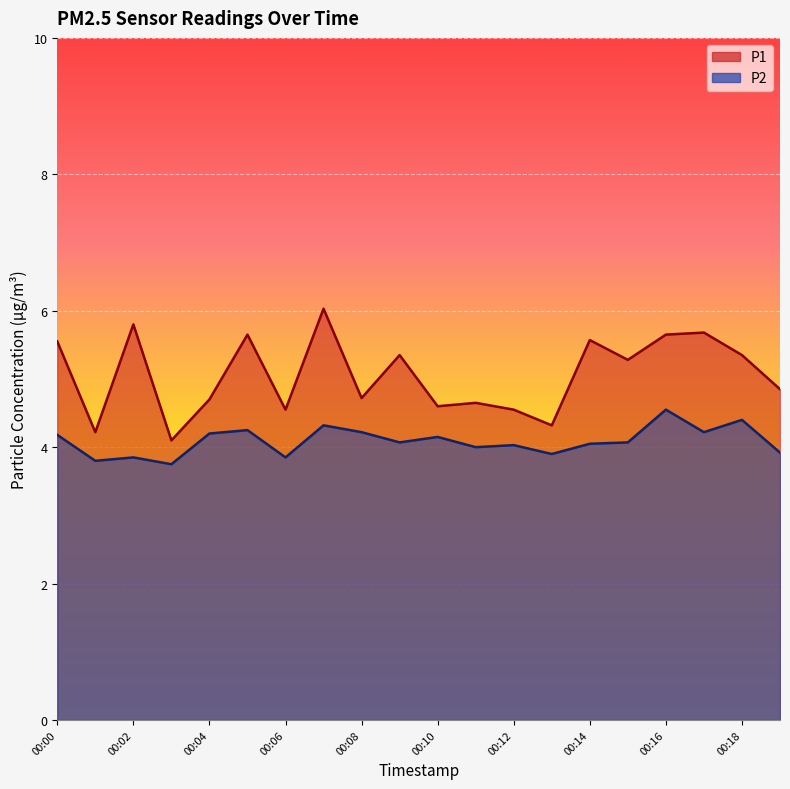

What is the approximate value of P1 at 00:07?

6.0